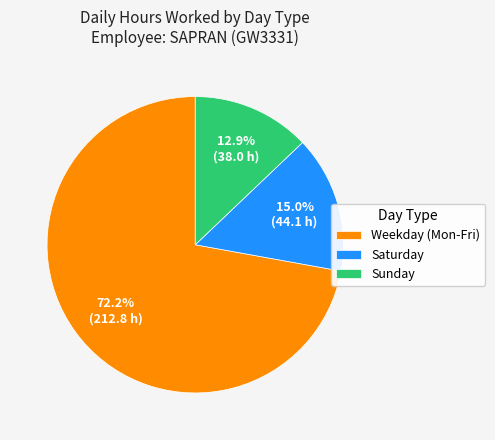

How many segments does this pie chart have?

3